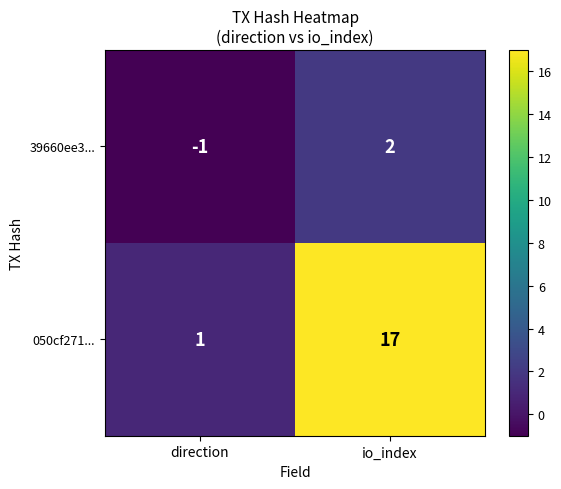

Which series has the largest total across all categories?

050cf271...